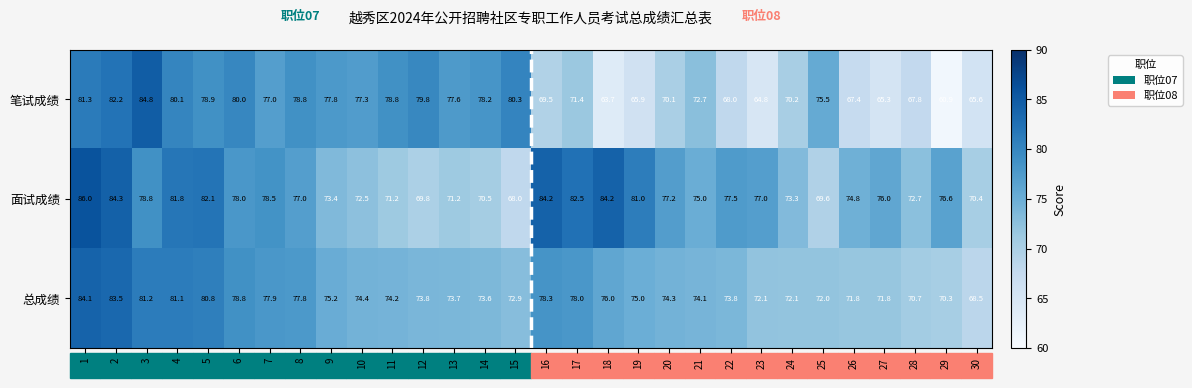

What is the smallest value displayed?

60.9